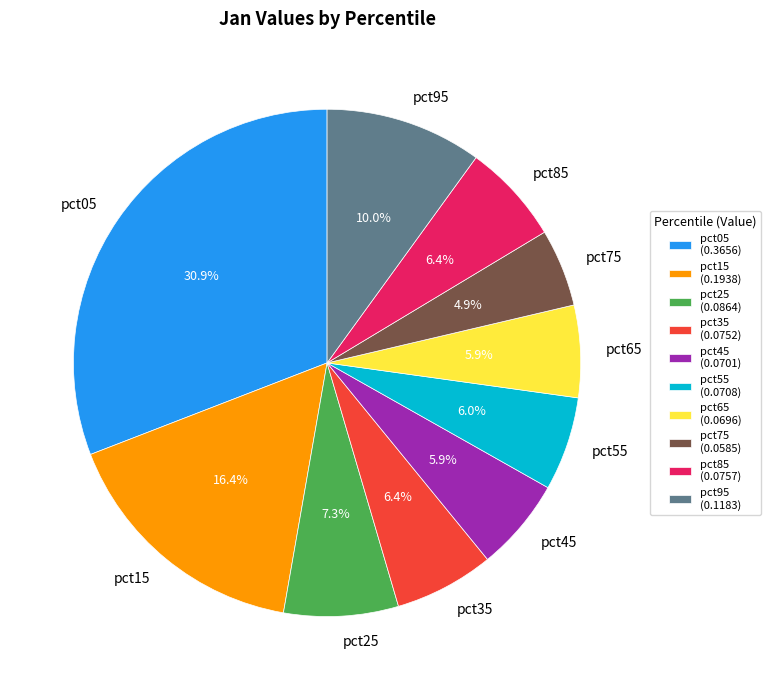

What percentage is the pct45 slice, to the nearest percent?

6%